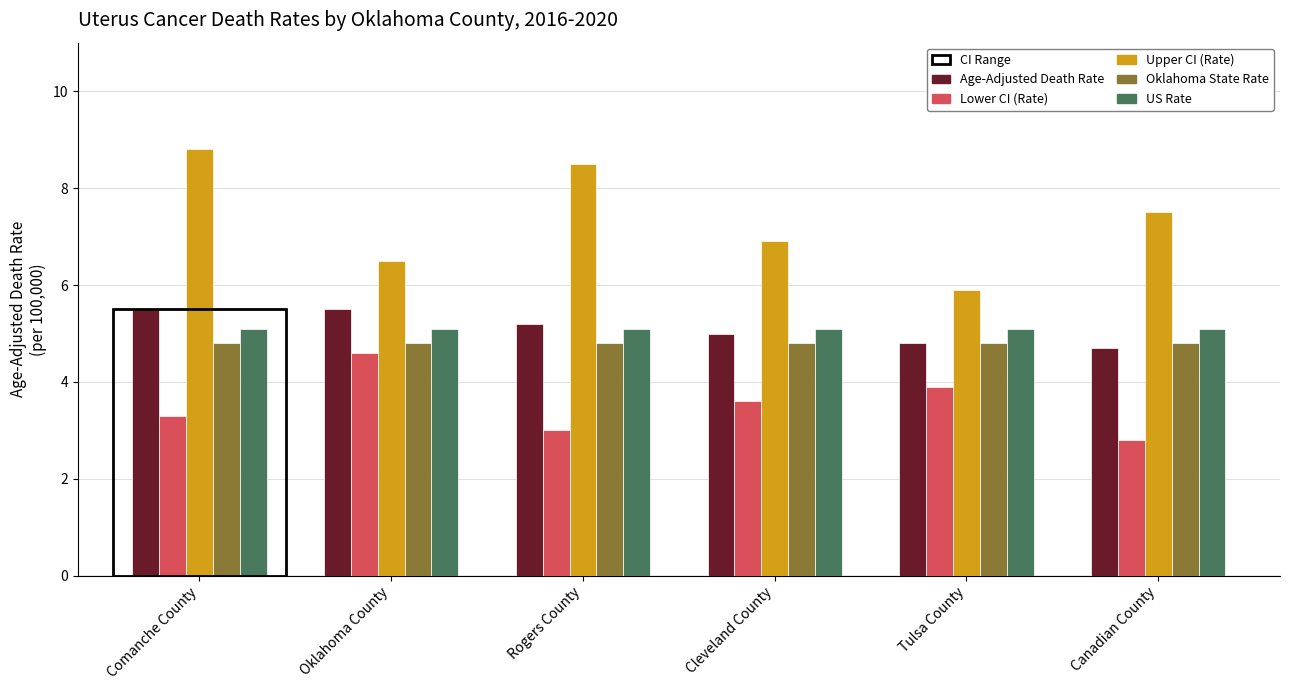

Which series has the largest total across all categories?

Upper CI (Rate)